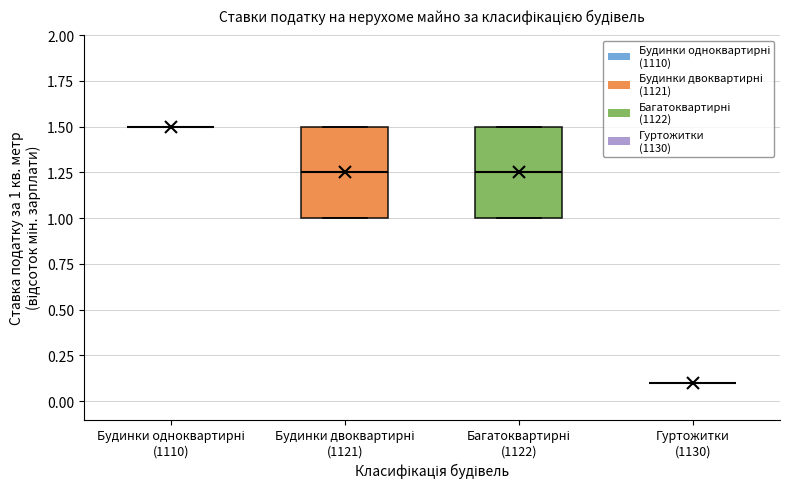

Where is the upper edge of the box for Багатоквартирні (1122) on the y-axis? The values are not printed on the chart, so give them approximately, as read against the axis.

1.50